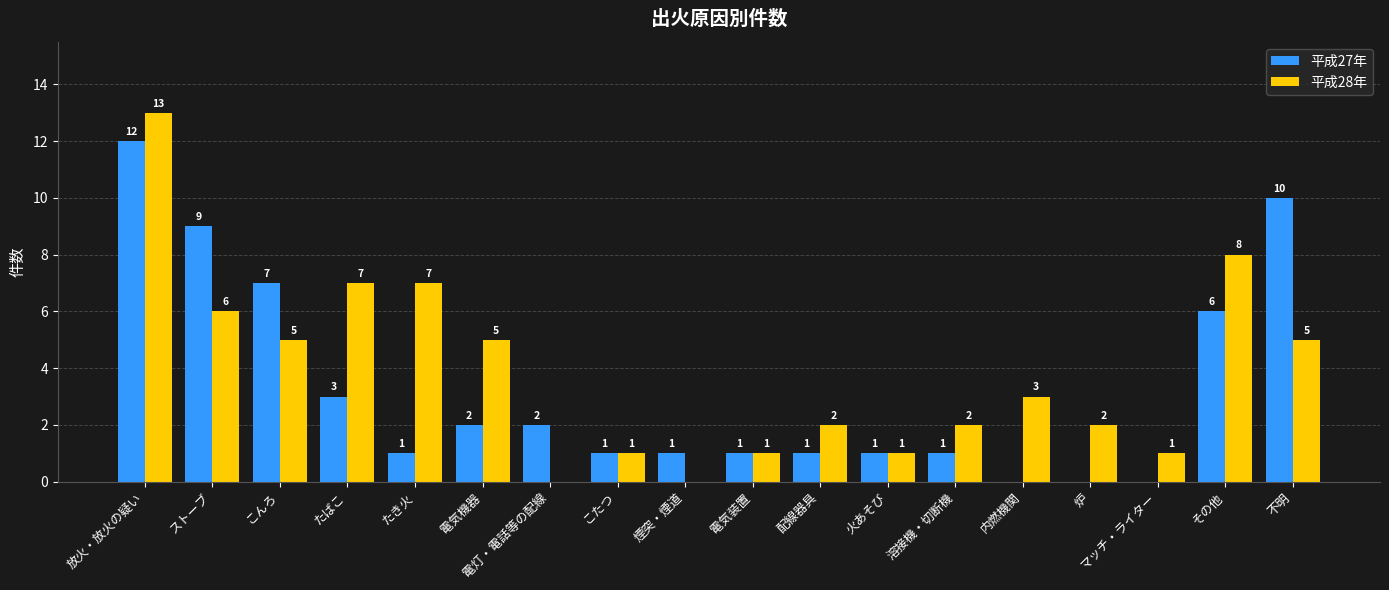

What is the total value across all series at 溶接機・切断機?

3